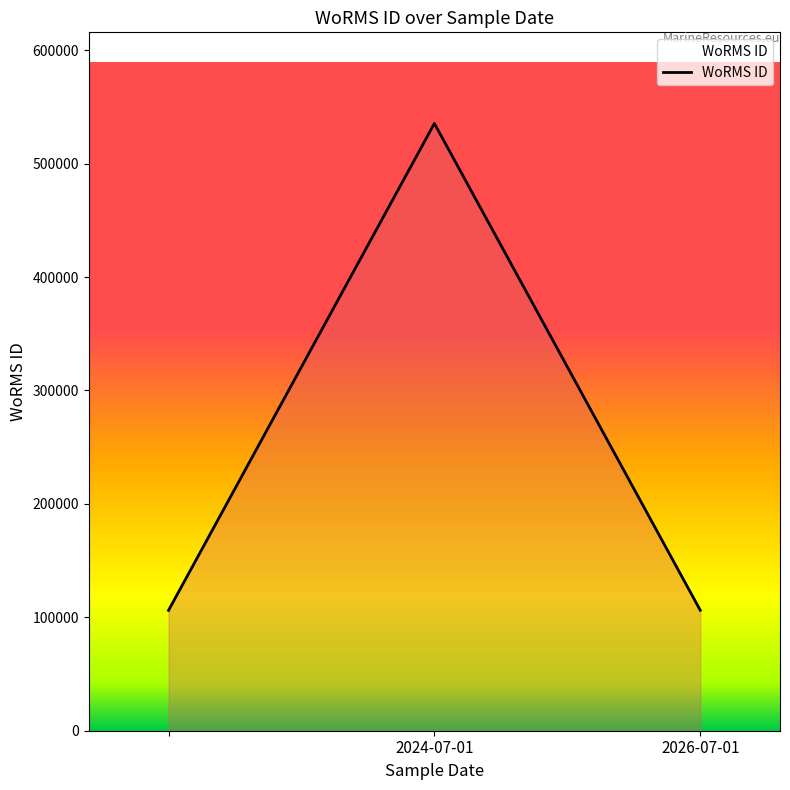

What is the greatest value displayed?

535477